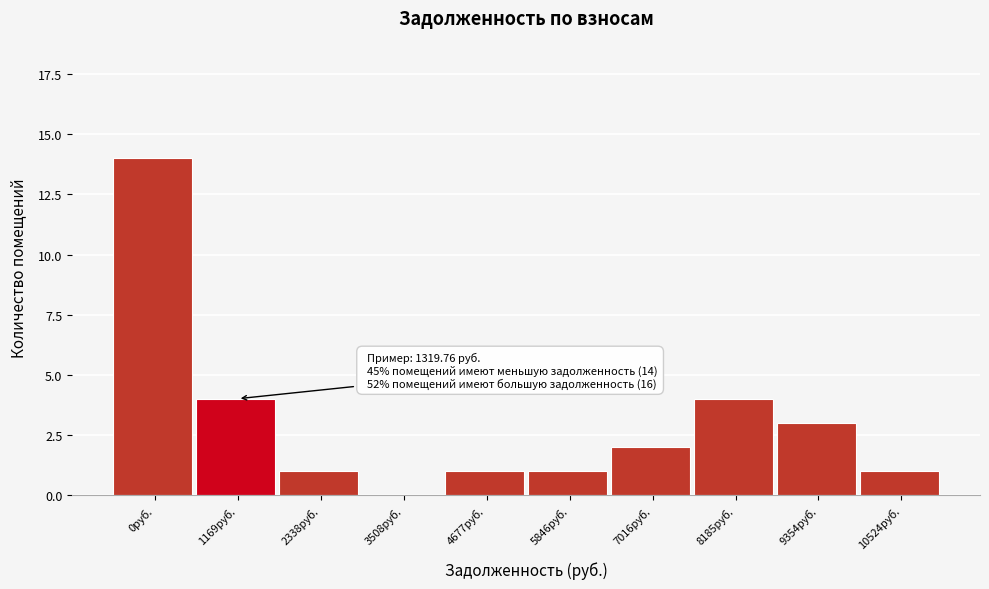

Reading left to right, transcribe all the data shown in this chart.

0руб.=14	1169руб.=4	2338руб.=1	3508руб.=0	4677руб.=1	5846руб.=1	7016руб.=2	8185руб.=4	9354руб.=3	10524руб.=1